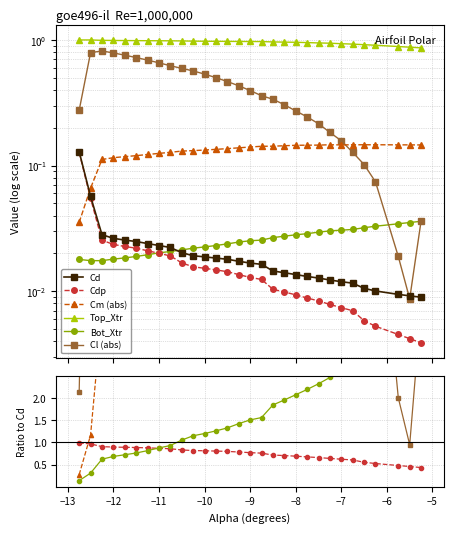

Which series has the largest total across all categories?

Top_Xtr